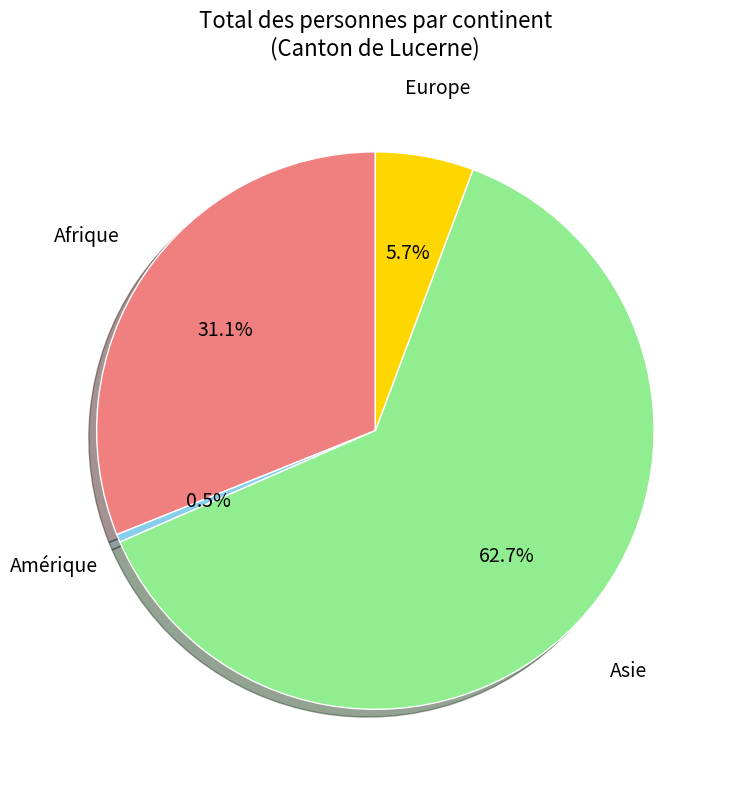

What is the majority slice?

Asie